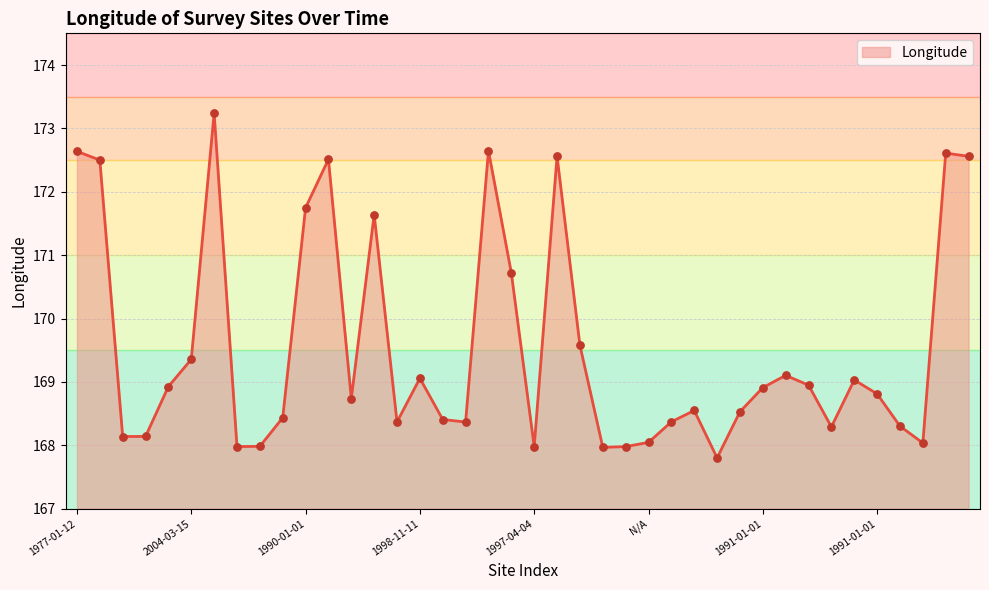

What is the minimum value shown in the chart?

167.8